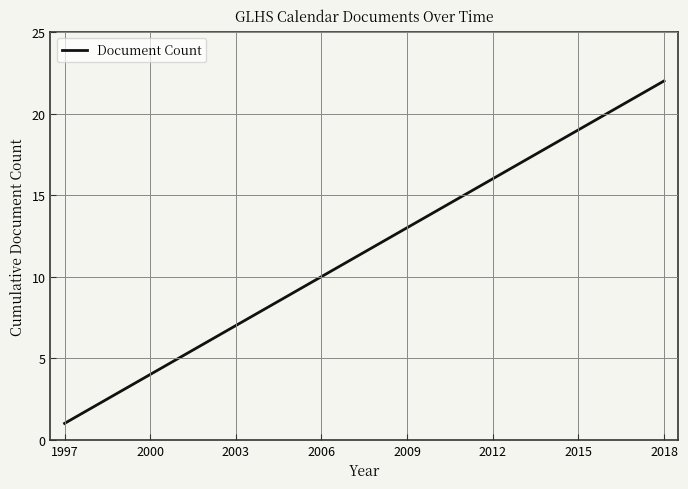

What is the minimum value shown in the chart?

1